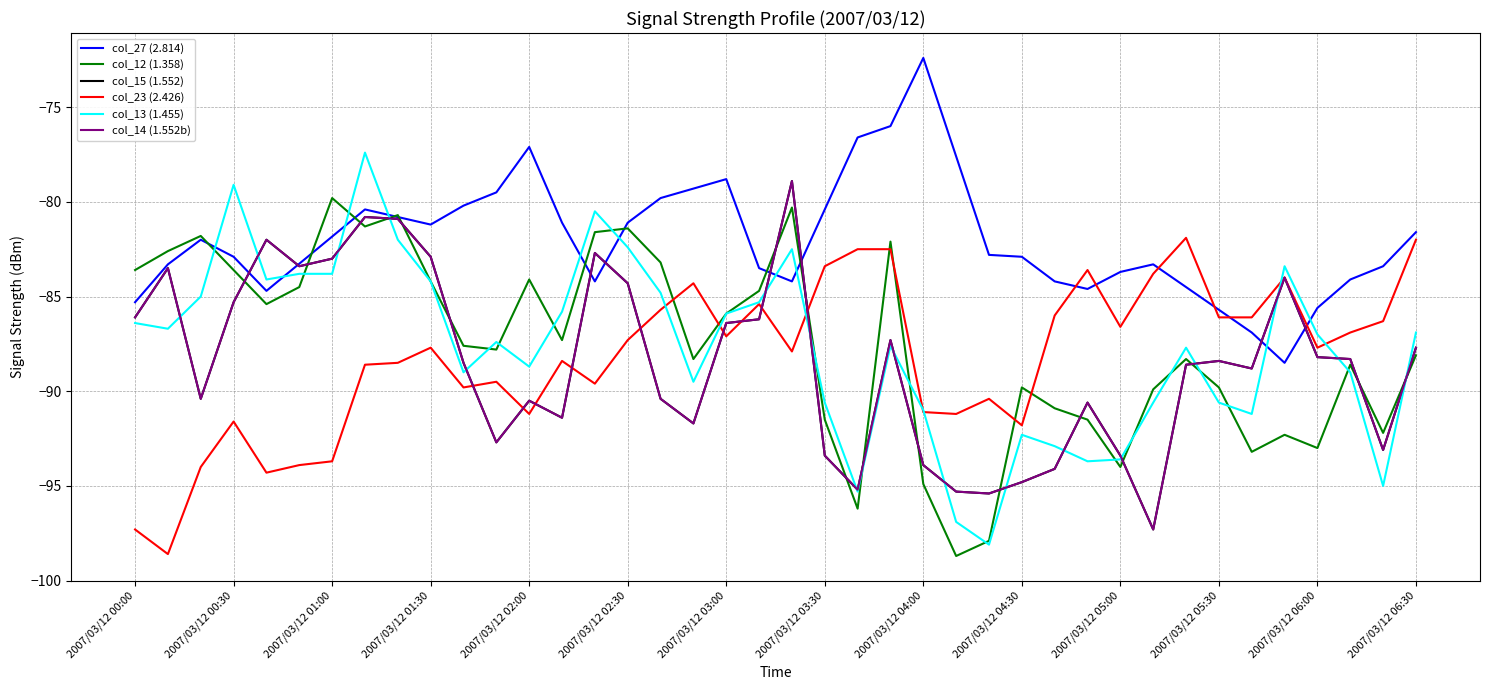

Does the chart display data point markers on the line(s)?

No